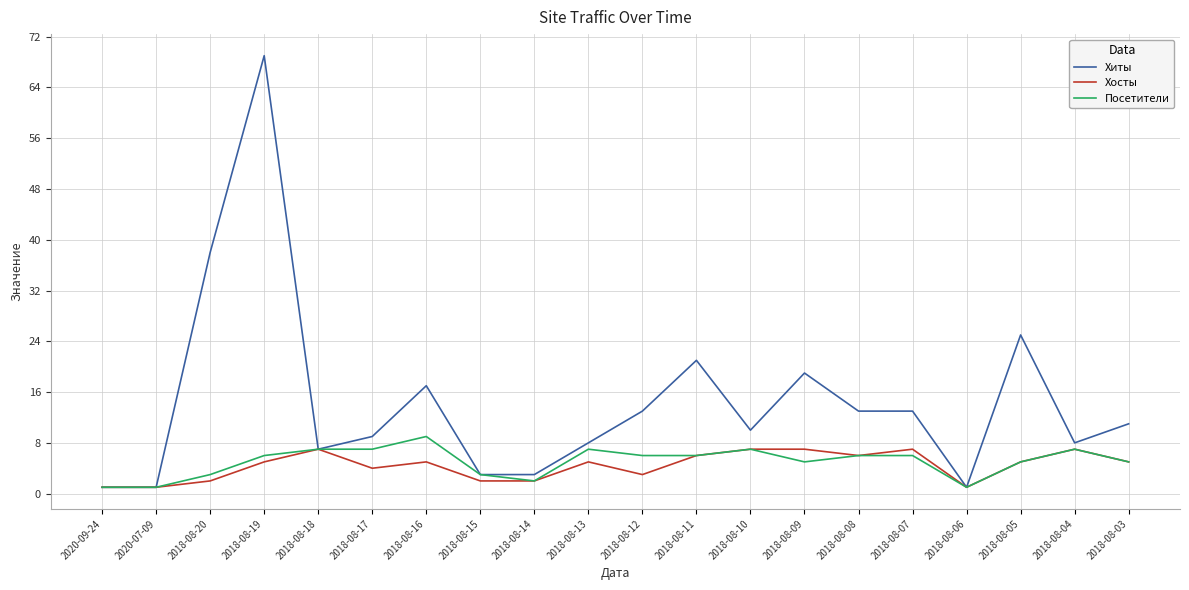

The Хиты series shows 3 at 2018-08-14. True or false?

True